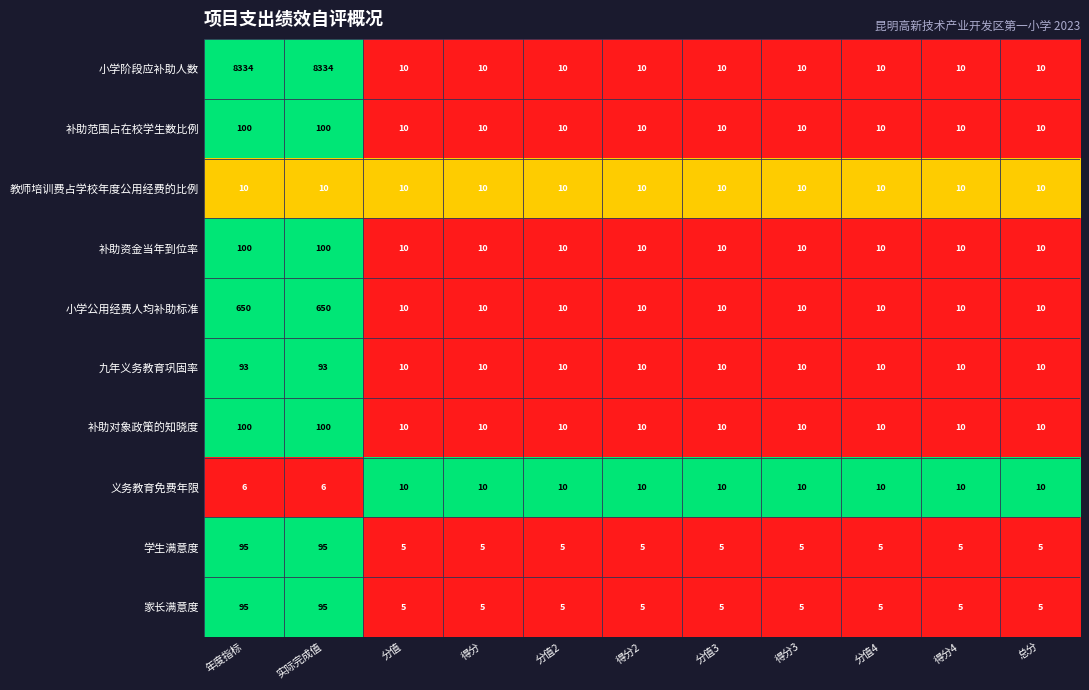

Which series has the largest total across all categories?

小学阶段应补助人数